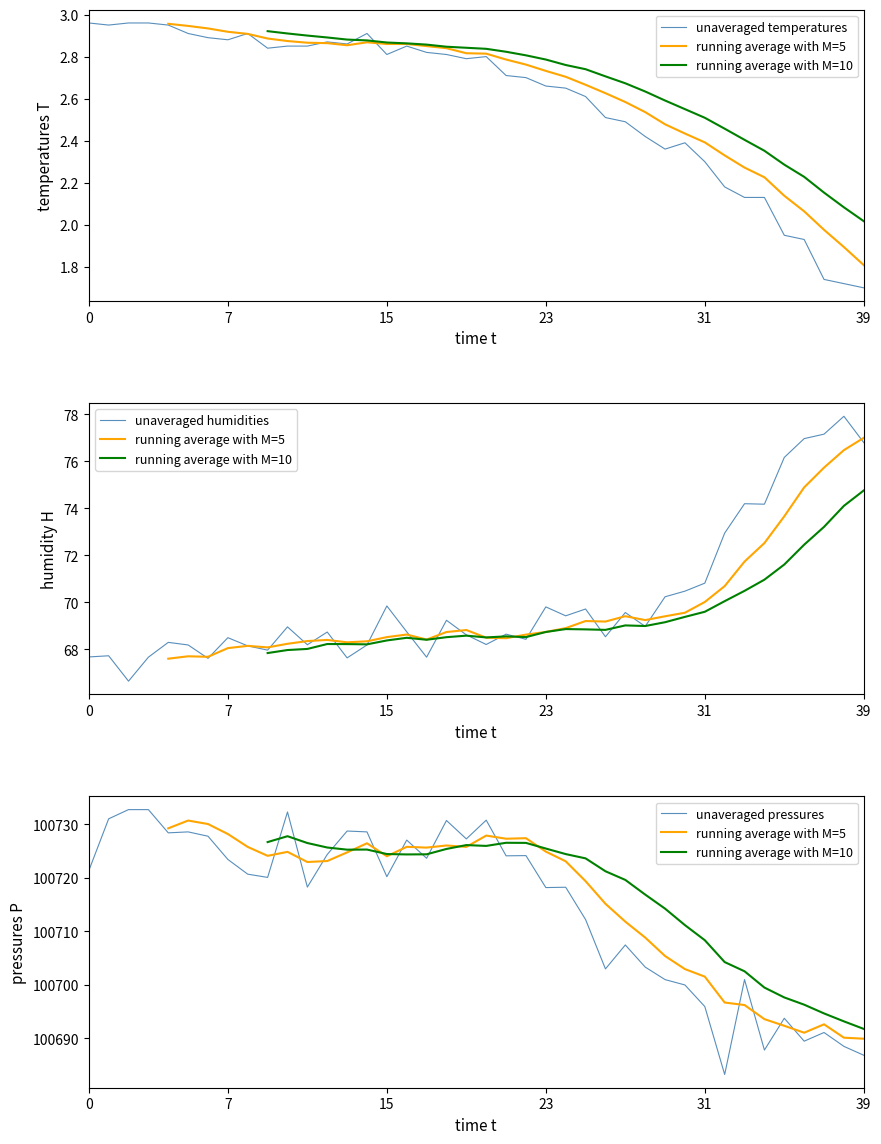

What is the minimum value for unaveraged humidities?

66.6